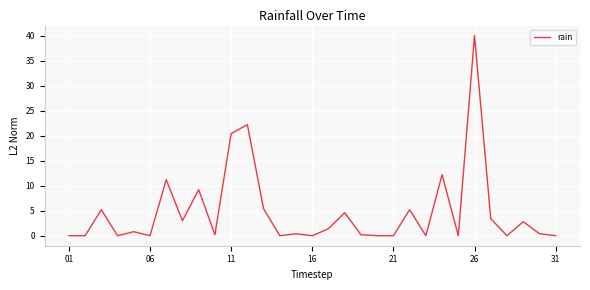

What is the greatest value displayed?

40.0